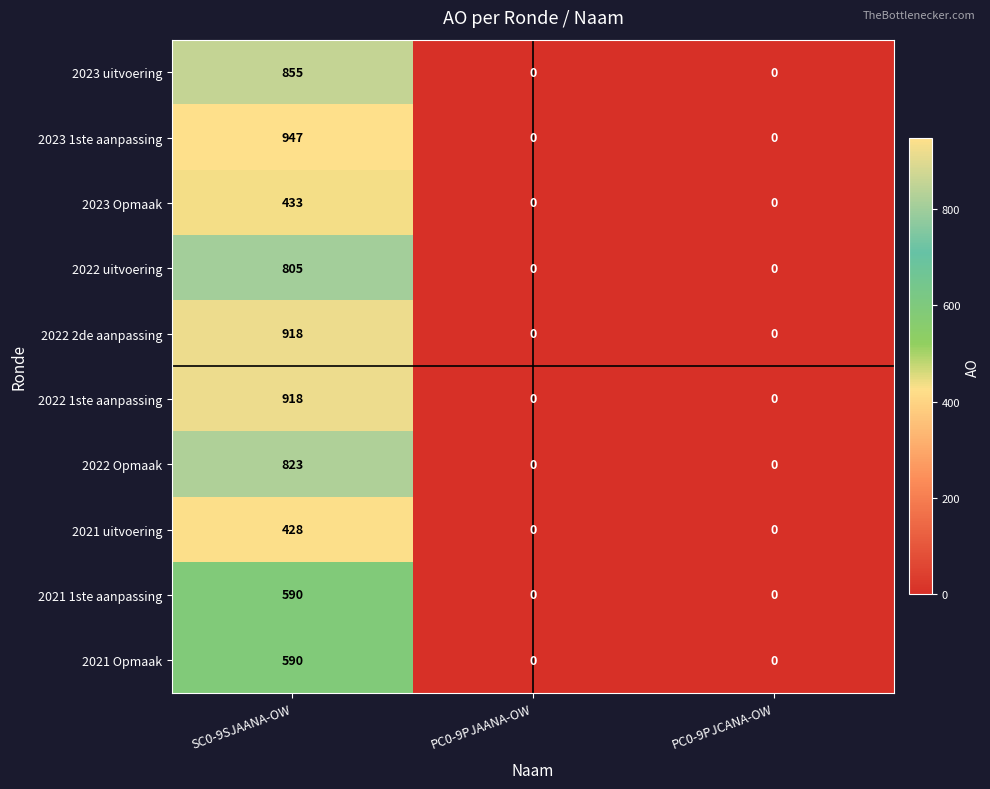

How many series are shown in this chart?

10